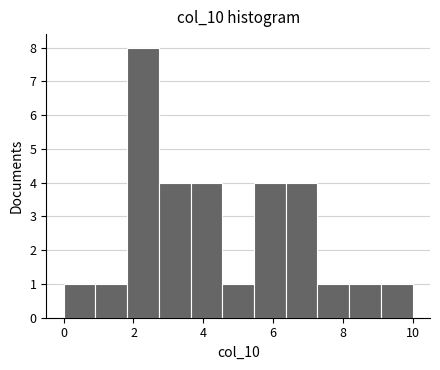

Over which range of the x-axis is the bar tallest?

1.8 to 2.8